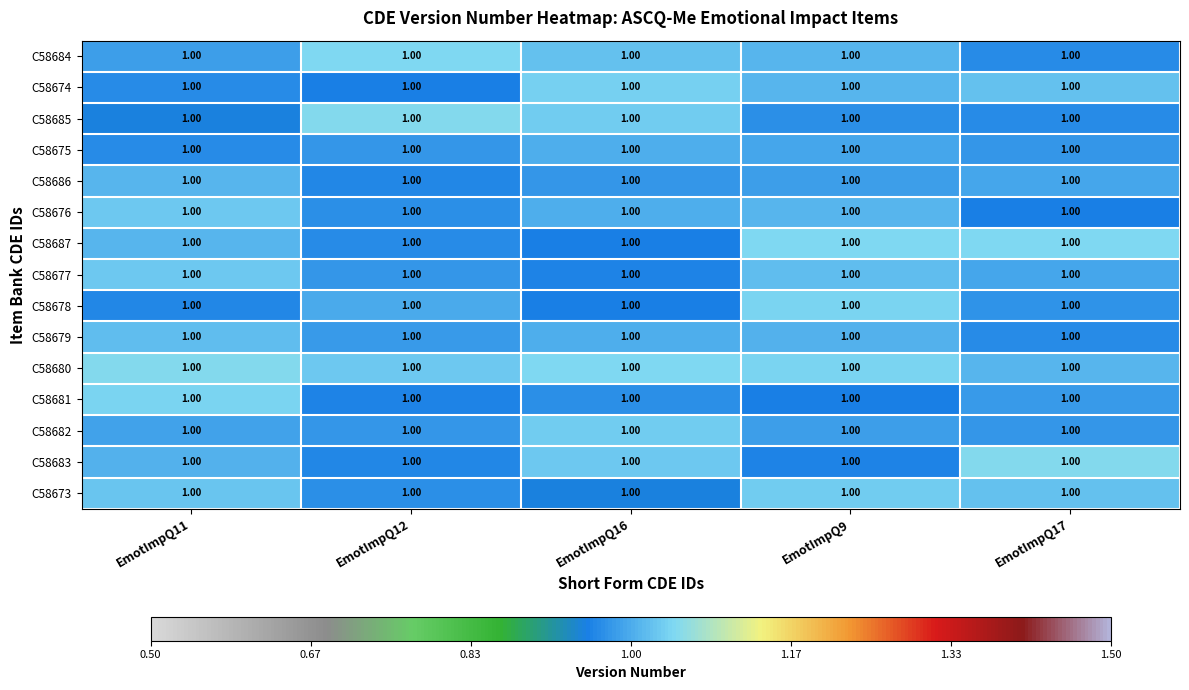

Is it true that C58684 equals 0.5 at EmotImpQ17?

False